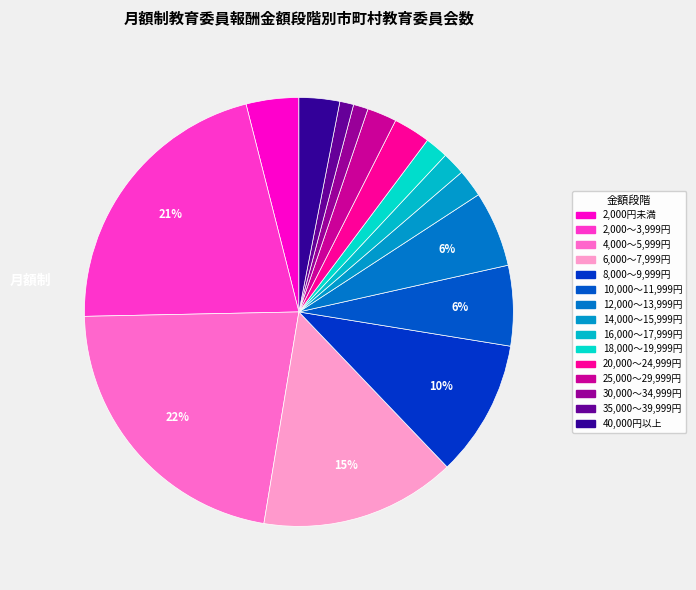

How many segments does this pie chart have?

15